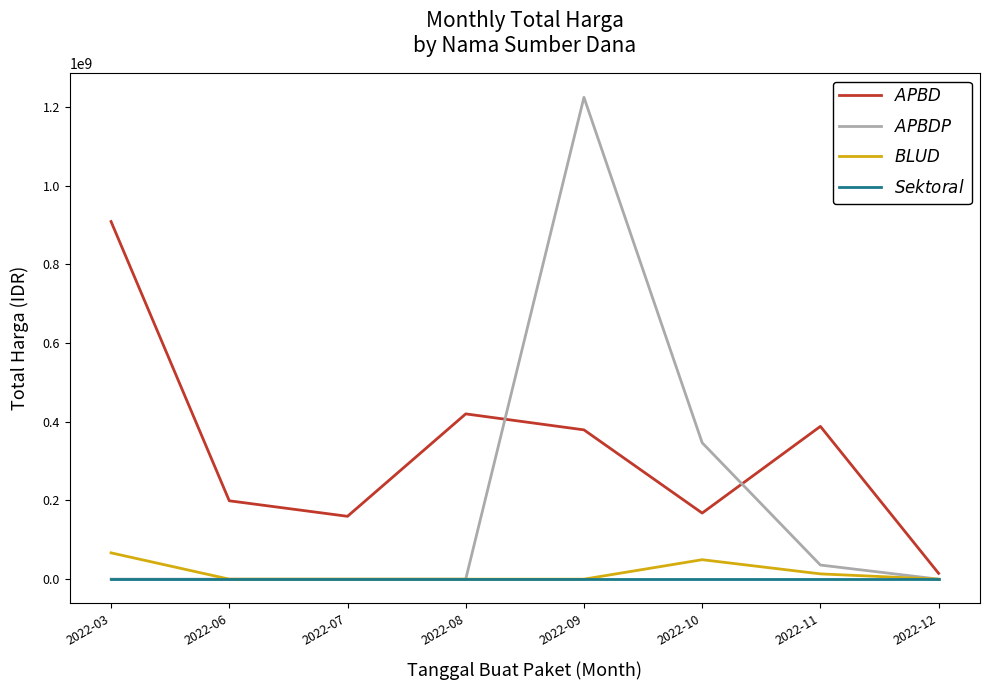

The value of $APBDP$ at 2022-12 is -828774261. True or false?

False